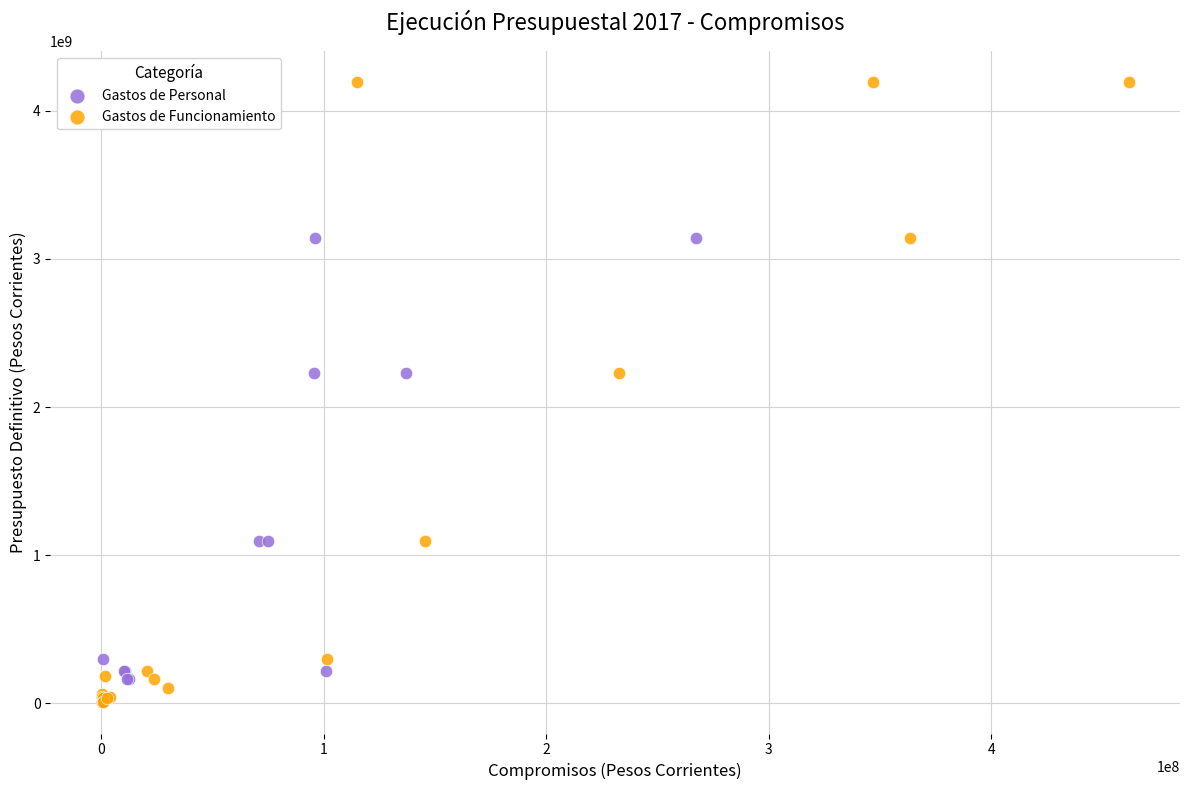

Which series contains the highest Y value?

Gastos de Funcionamiento